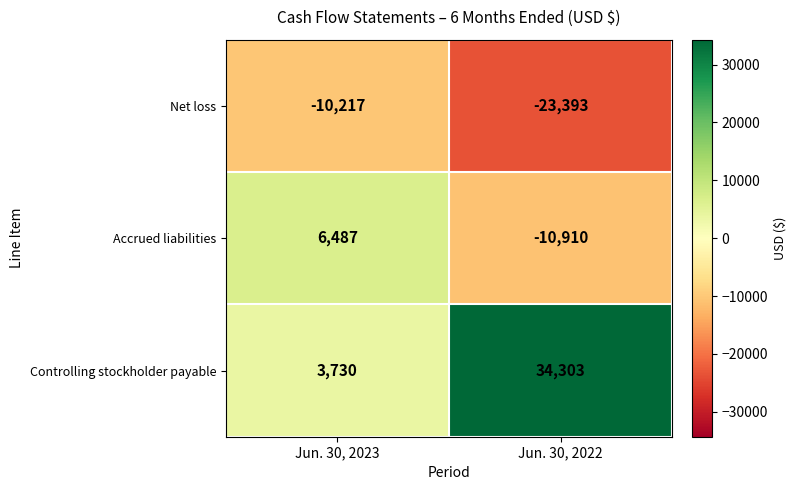

Which series changed the most between Jun. 30, 2023 and Jun. 30, 2022?

Controlling stockholder payable